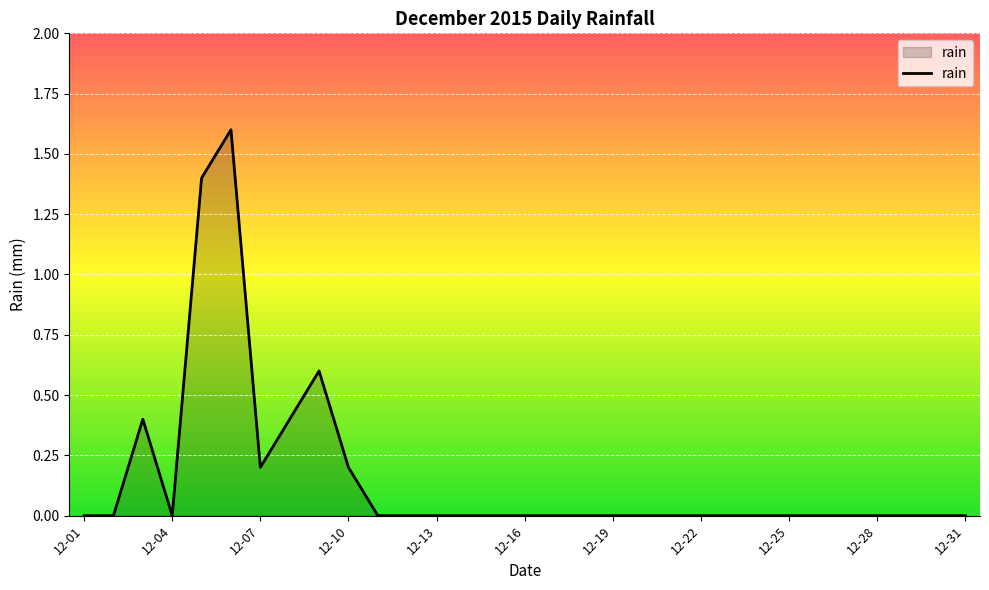

What is the maximum value shown in the chart?

1.6